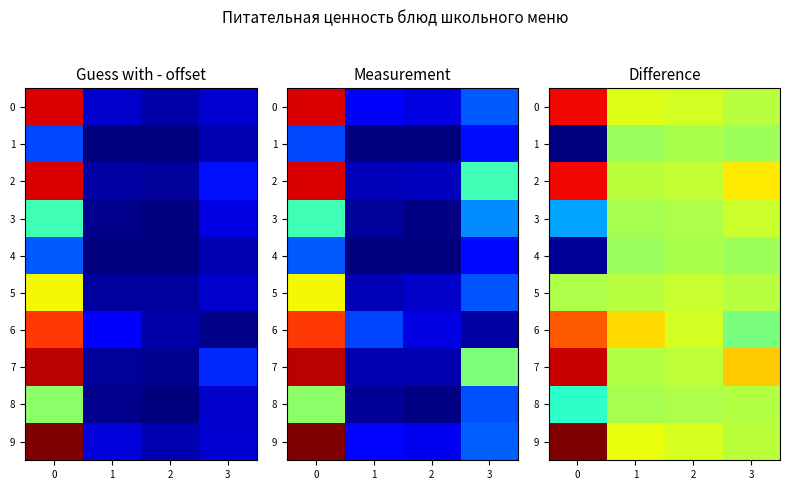

What is the lowest value of the 2 series?

-1.3